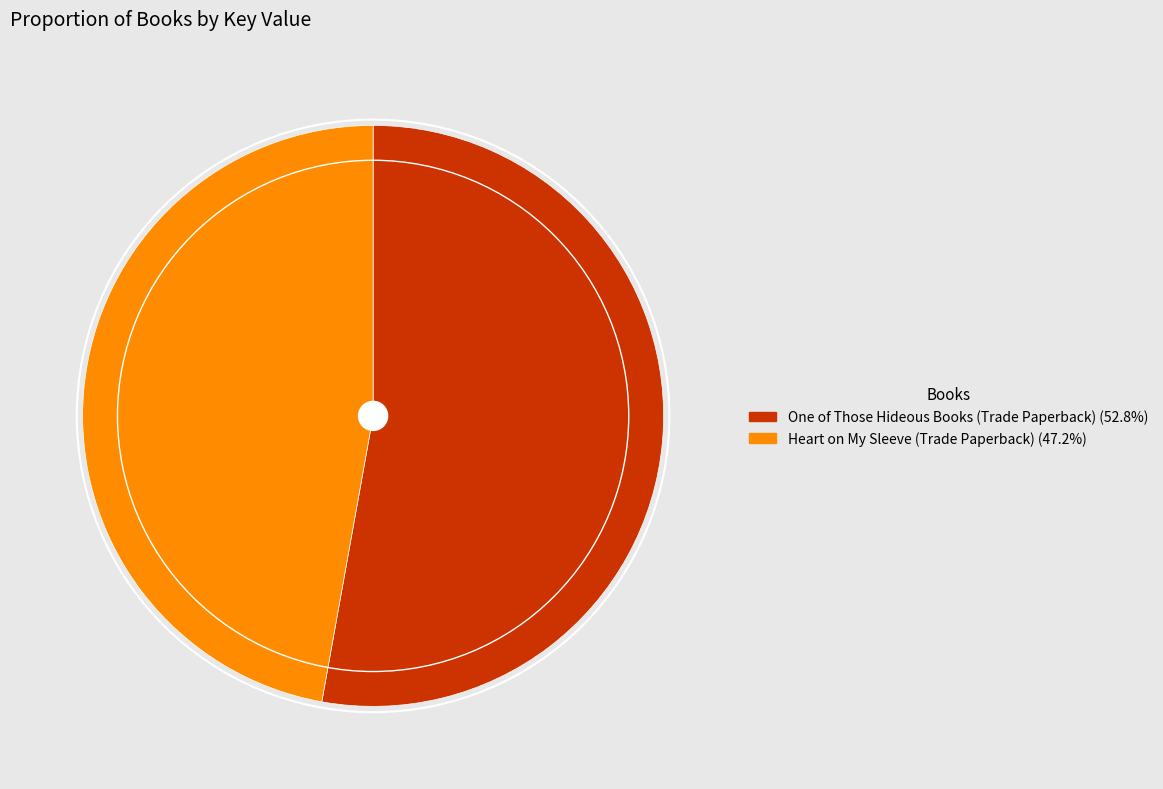

True or false: Heart on My Sleeve (Trade Paperback) accounts for 47% of the total.

True